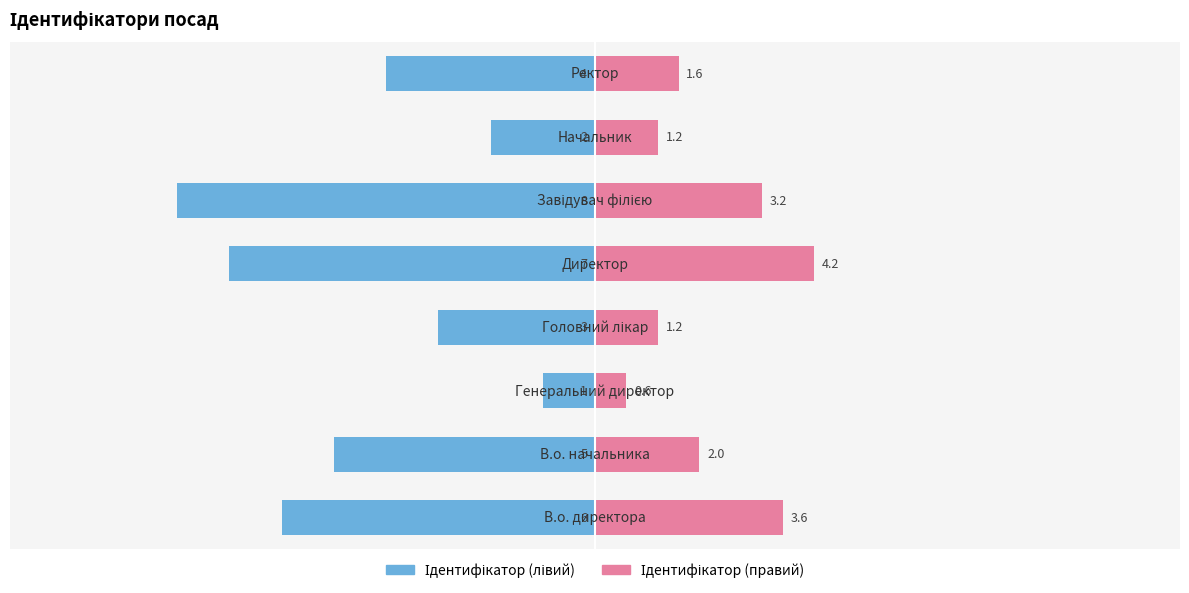

What is the difference between the maximum and minimum values in the Ідентифікатор (лівий) series?

7.0